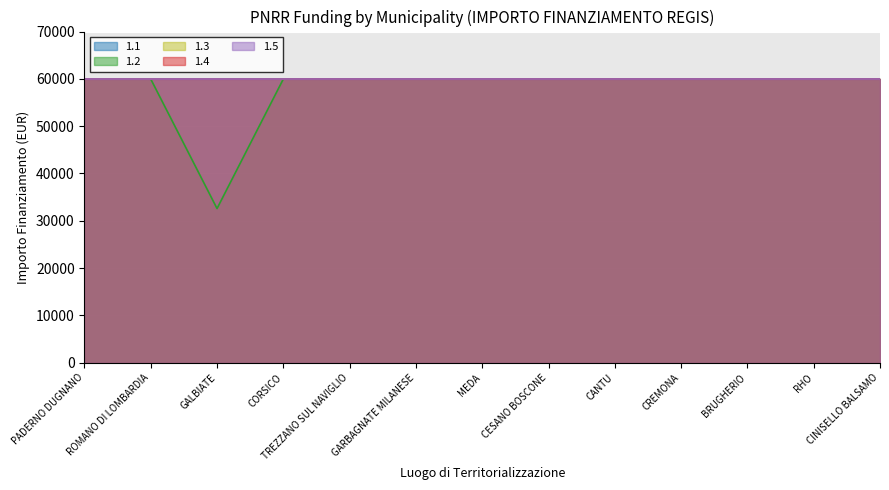

What are all the series names shown in the legend?

1.1, 1.2, 1.3, 1.4, 1.5